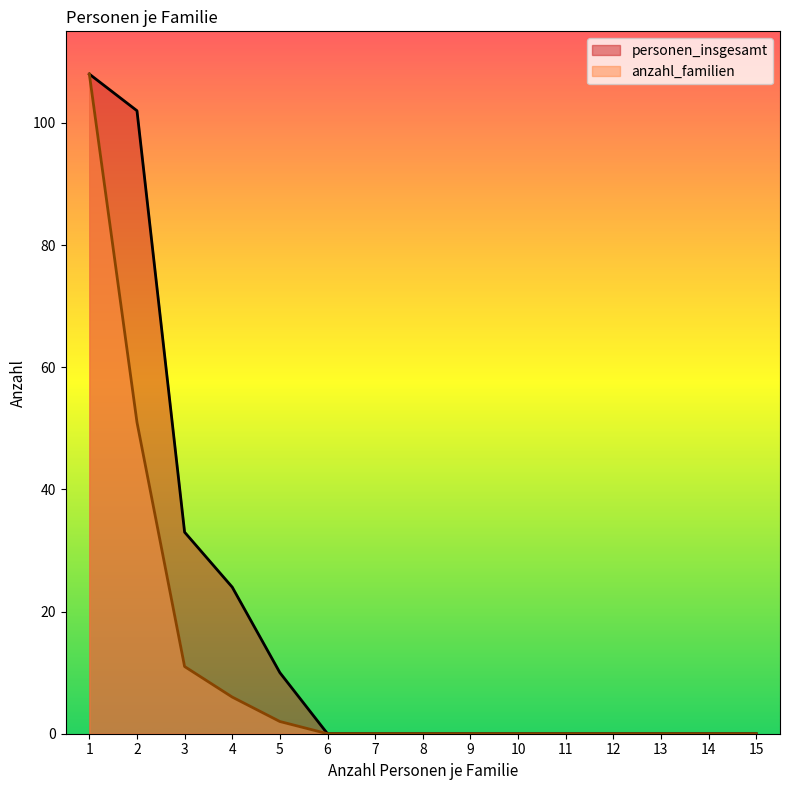

Is the value of personen_insgesamt at 4 greater than the value of anzahl_familien at 6?

Yes